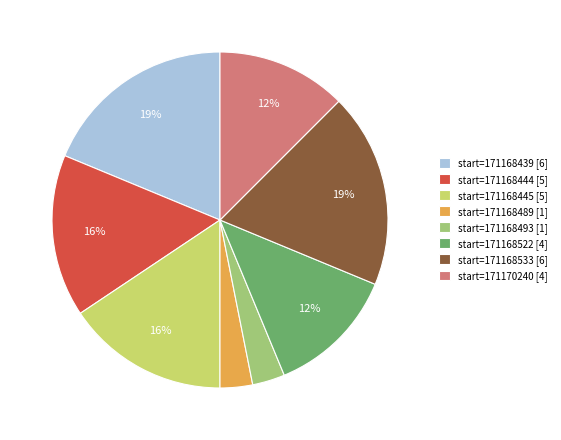

To the nearest percent, what is the difference between the start=171170240 [4] and start=171168493 [1] slice percentages?

9%